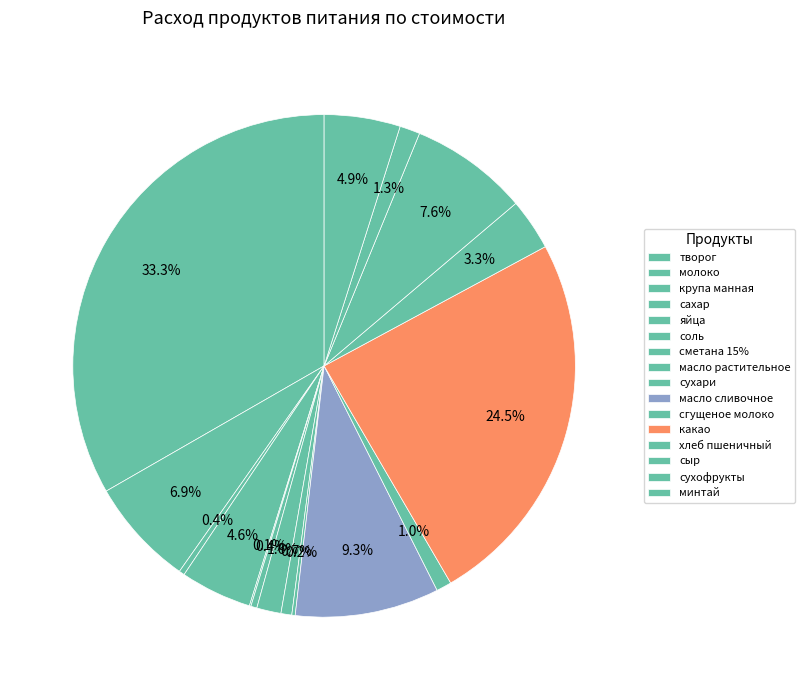

Between хлеб пшеничный and яйца, which is larger?

хлеб пшеничный